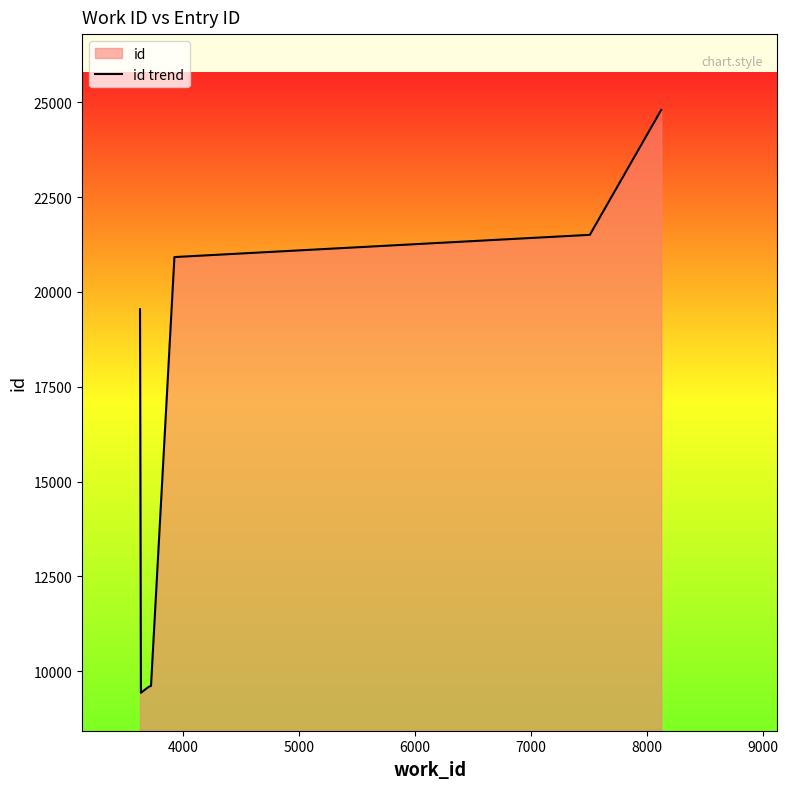

How many interior local valleys (lower than both neighbors) does the data have?

1